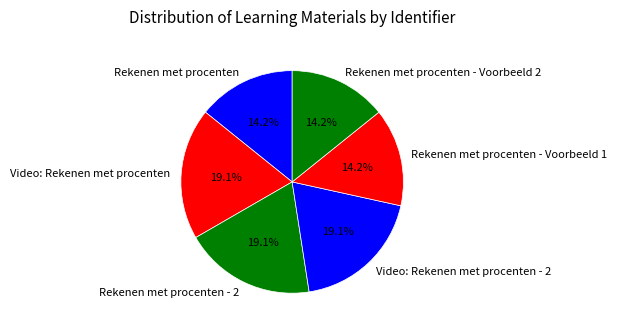

What percentage is NOT represented by Rekenen met procenten - Voorbeeld 1?

85.8%